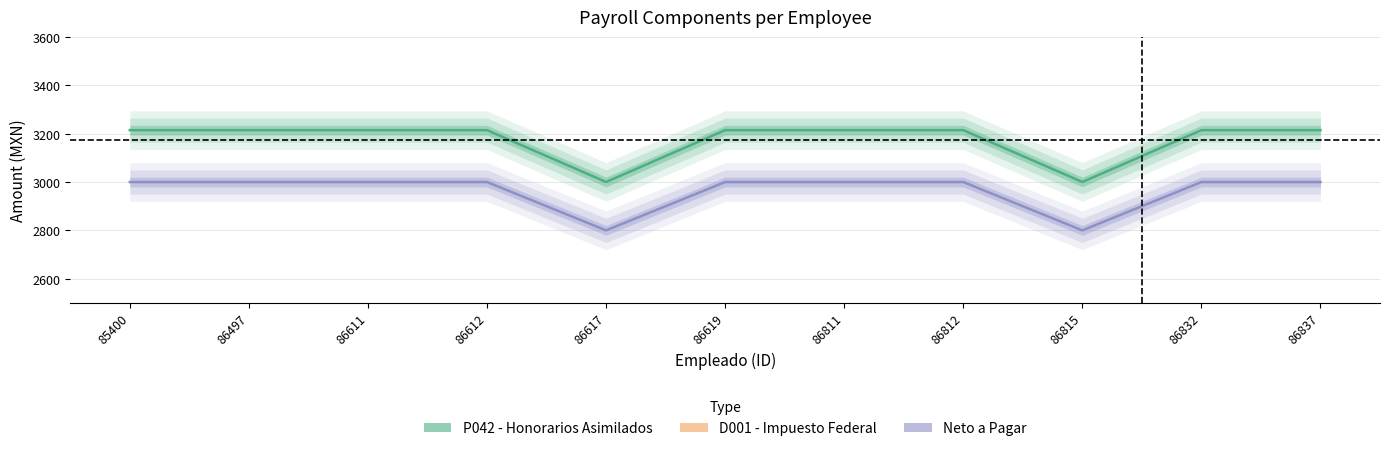

At how many categories does at least one series exceed 2747?

11